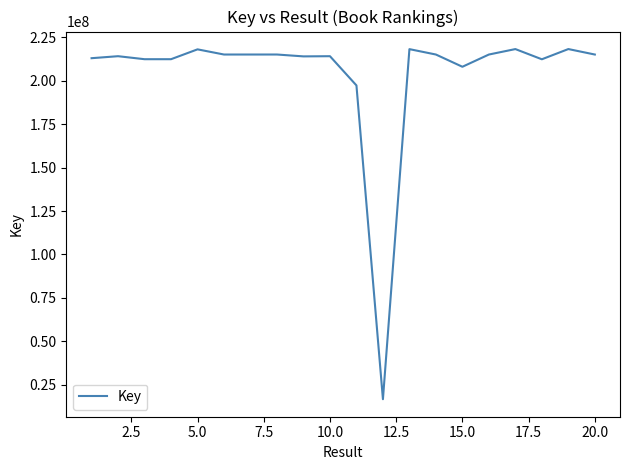

What is the minimum value shown in the chart?

16621485